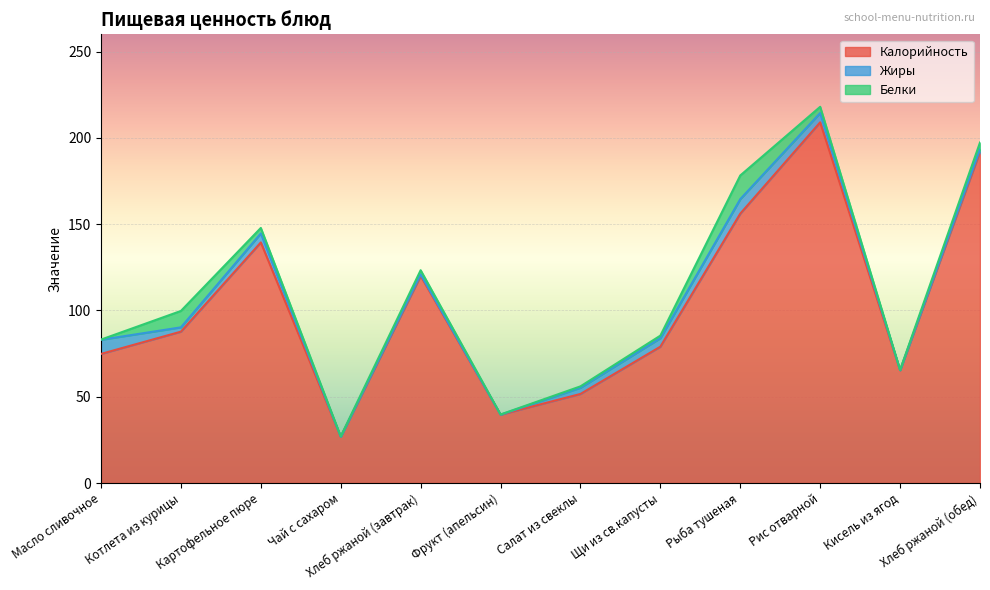

How many interior local valleys does the Калорийность series have?

3